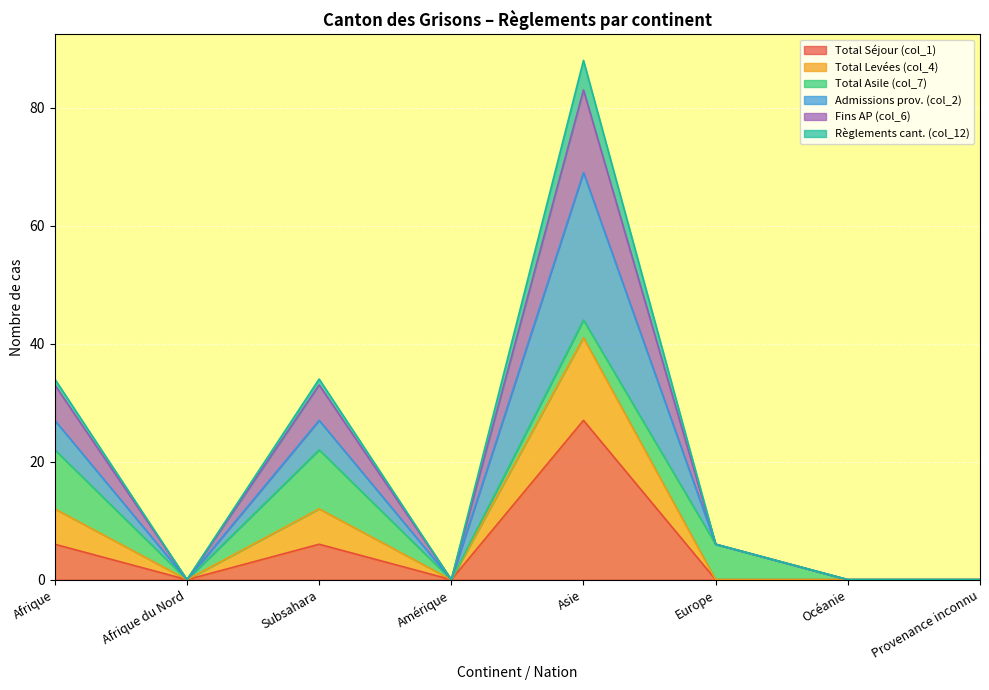

What is the label of the 1st point from the left?

Afrique